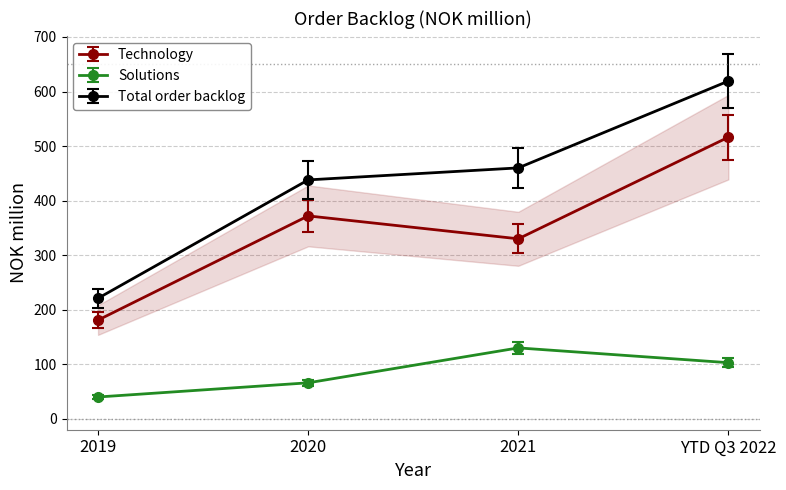

What is the label of the 4th point from the right?

2019